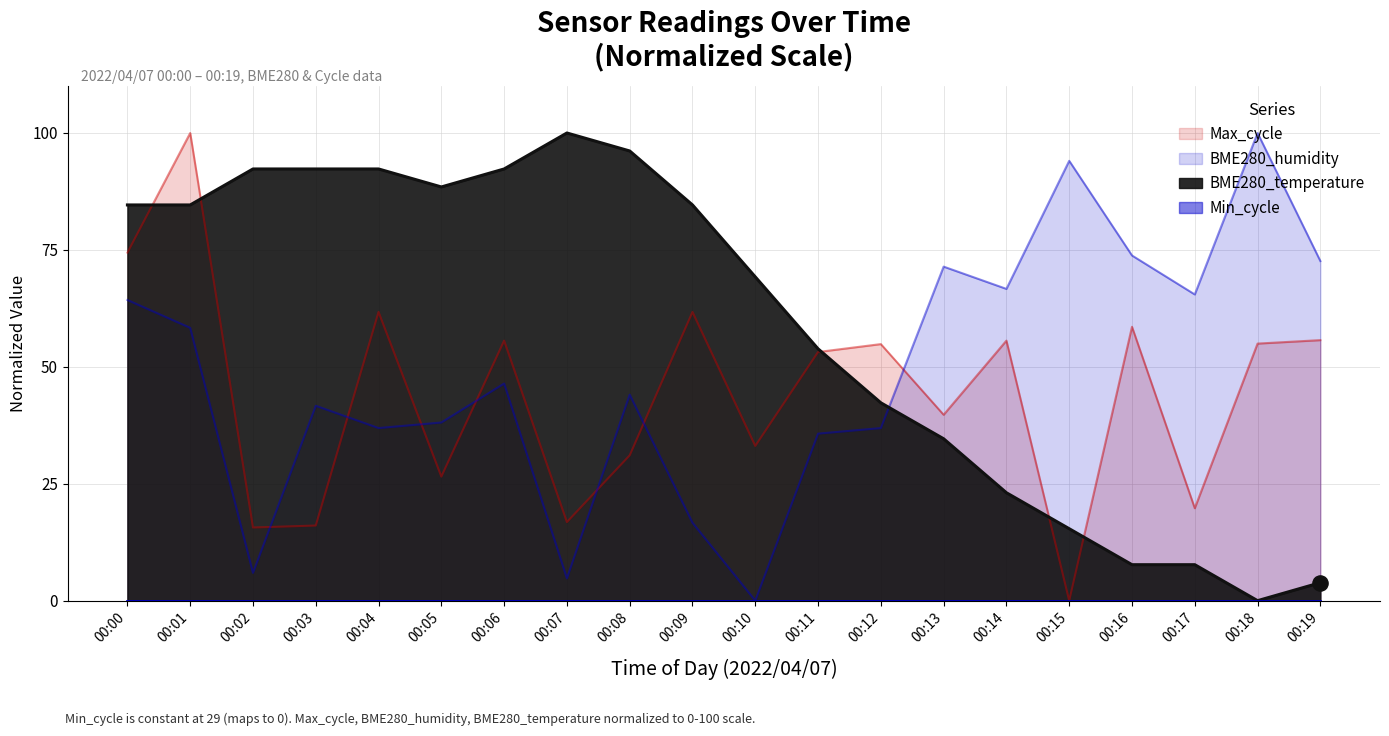

At how many categories does at least one series exceed 77?

12